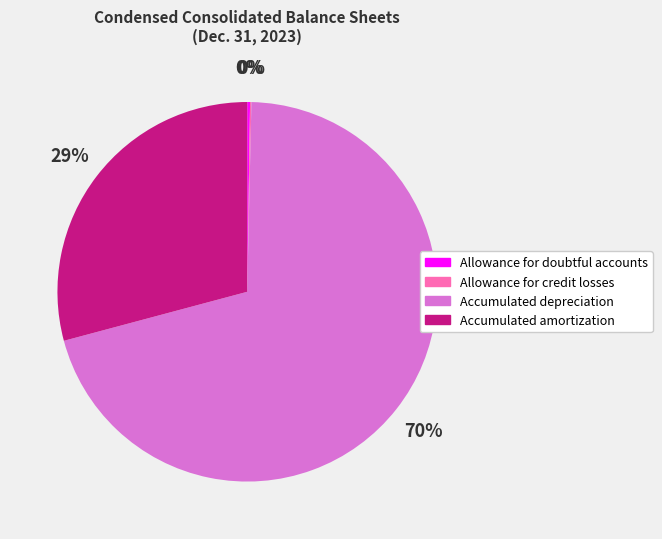

Which category has the biggest portion of the pie?

Accumulated depreciation